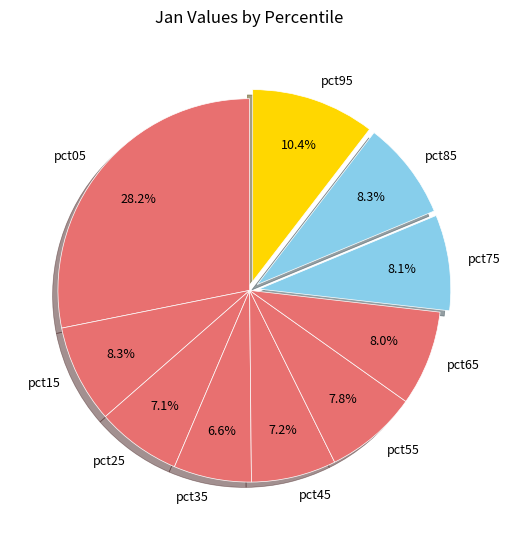

Is there any slice that represents more than half of the pie?

No